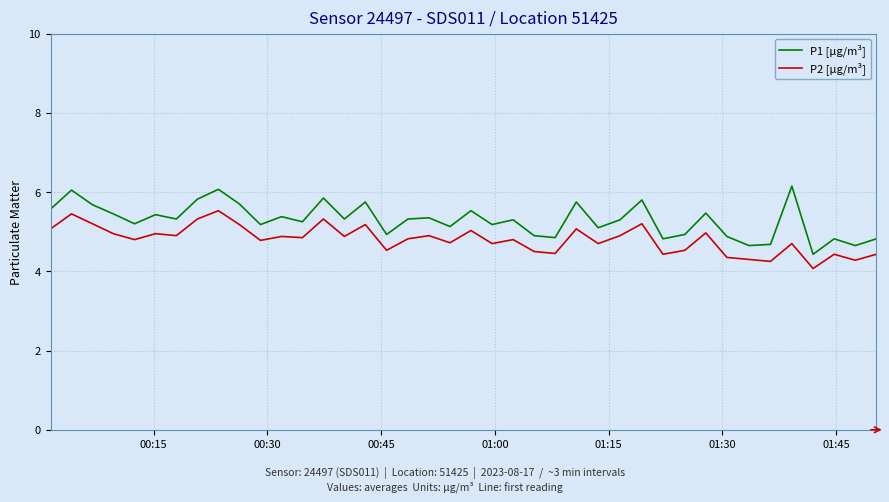

Does the chart display data point markers on the line(s)?

No